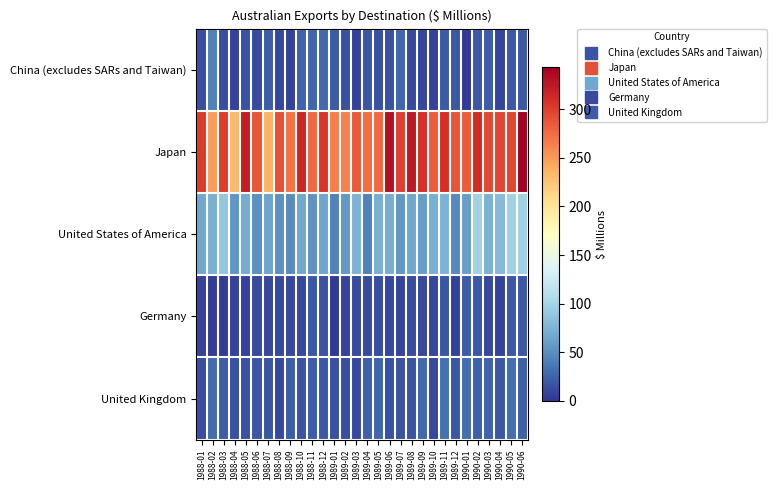

Which series has the largest total across all categories?

Japan